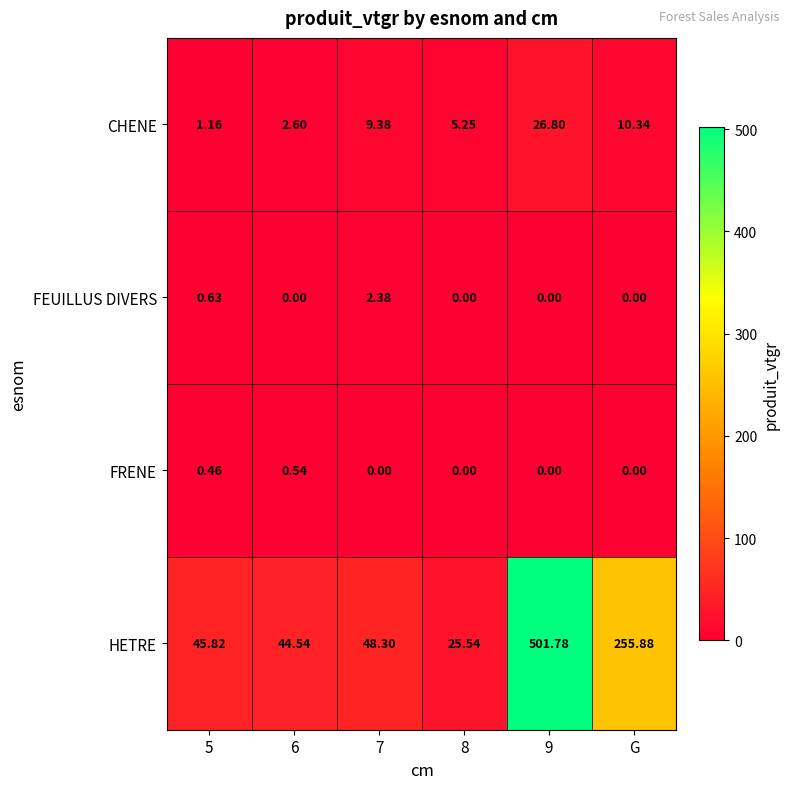

Which series has the largest range (max minus min)?

HETRE